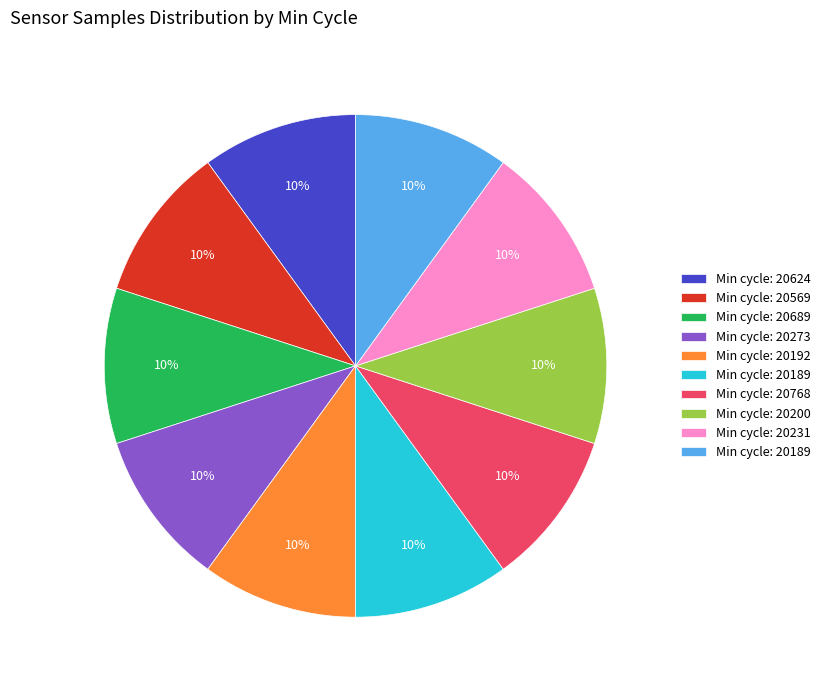

To the nearest percent, what is the average slice percentage?

10%